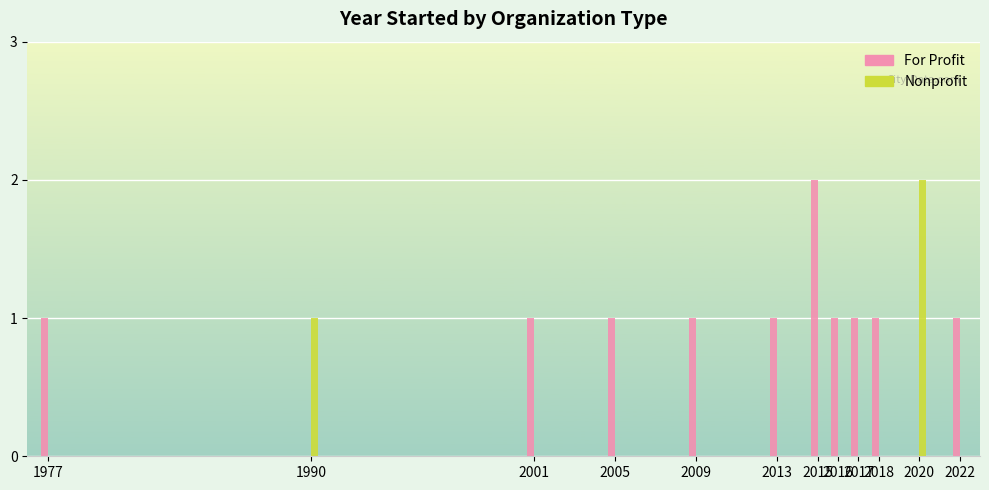

What is the sum of all Nonprofit values?

3